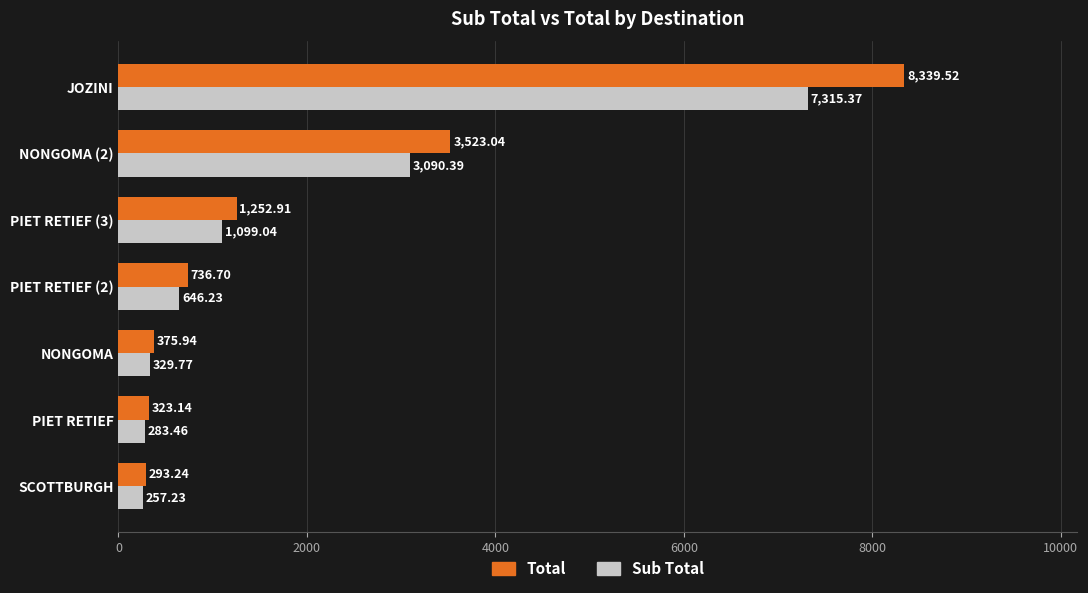

What are all the series names shown in the legend?

Total, Sub Total